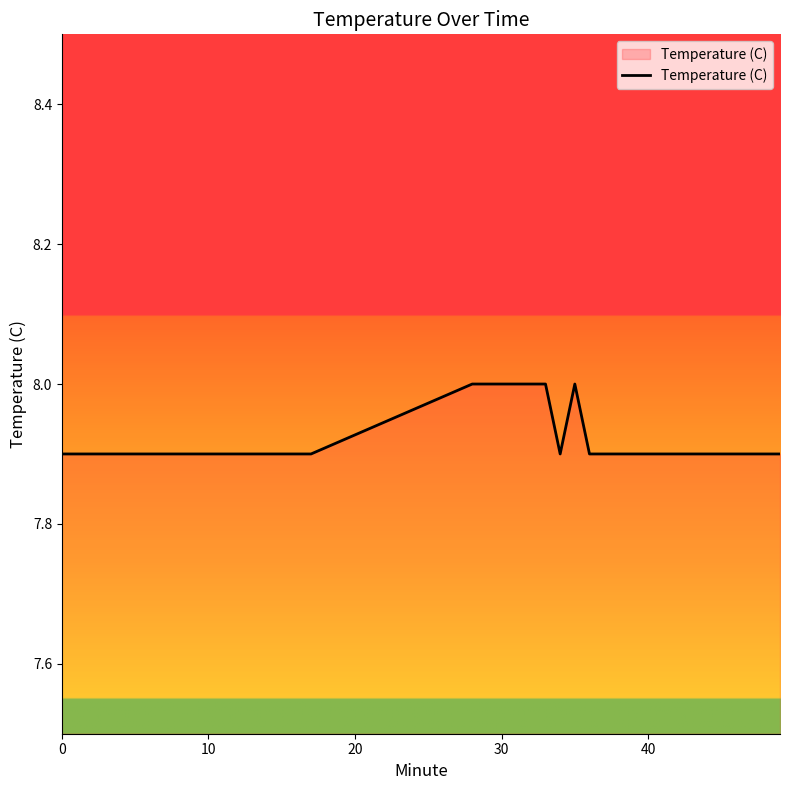

What is the difference between the maximum and minimum values?

0.1